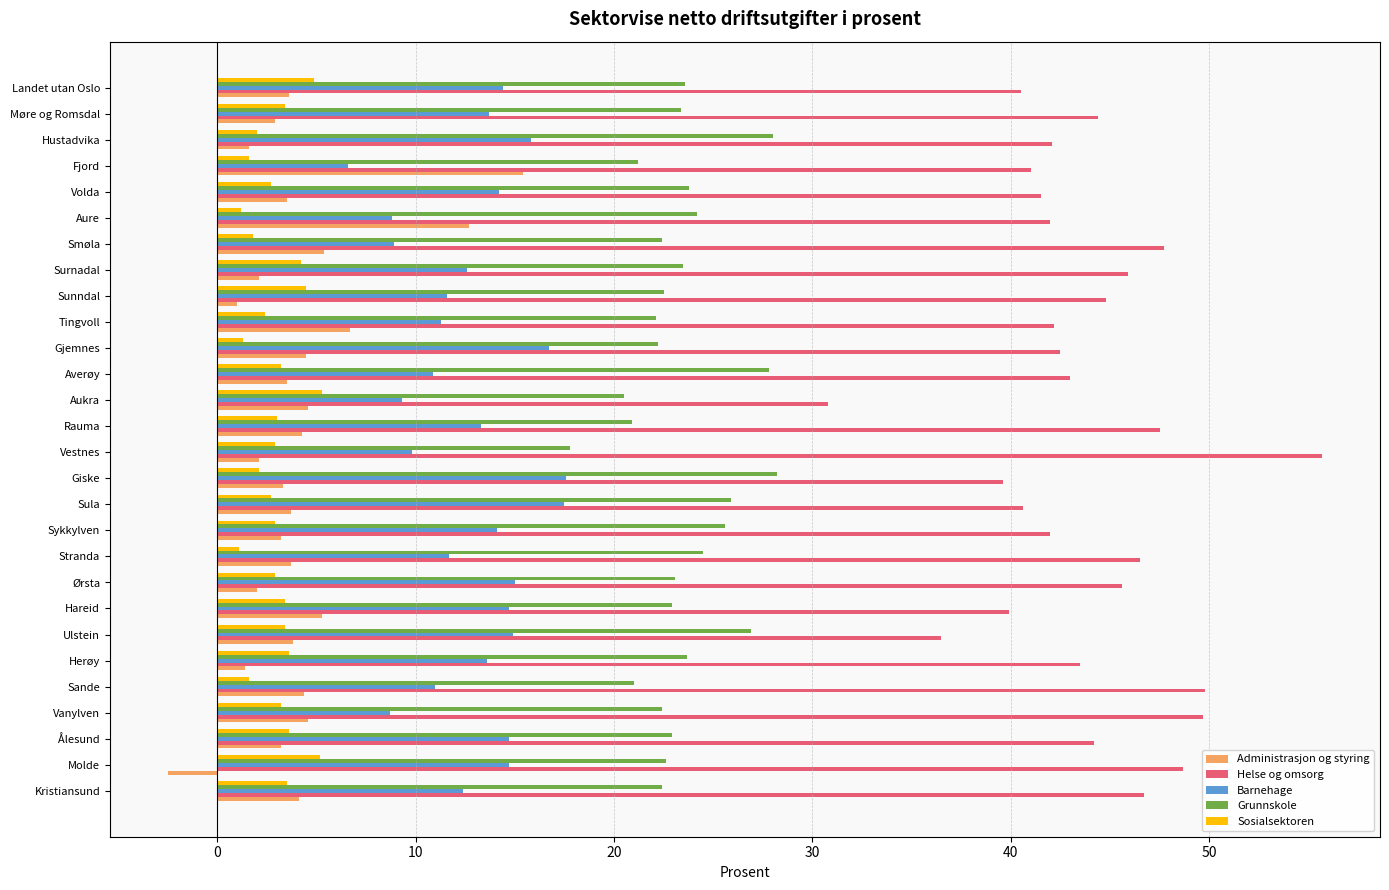

What is the total value across all series at Møre og Romsdal?

87.8